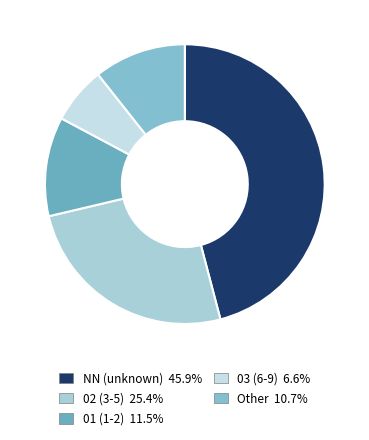

Is there any slice that represents more than half of the pie?

No